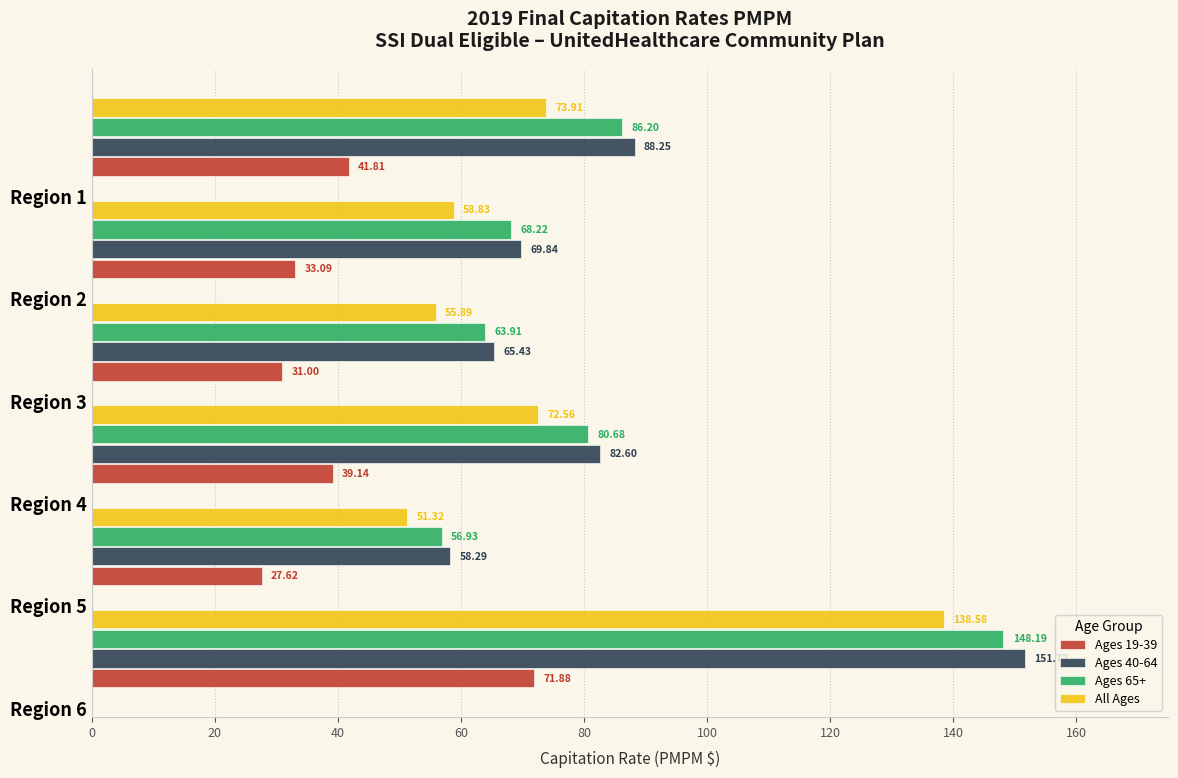

At how many categories does at least one series exceed 82?

3